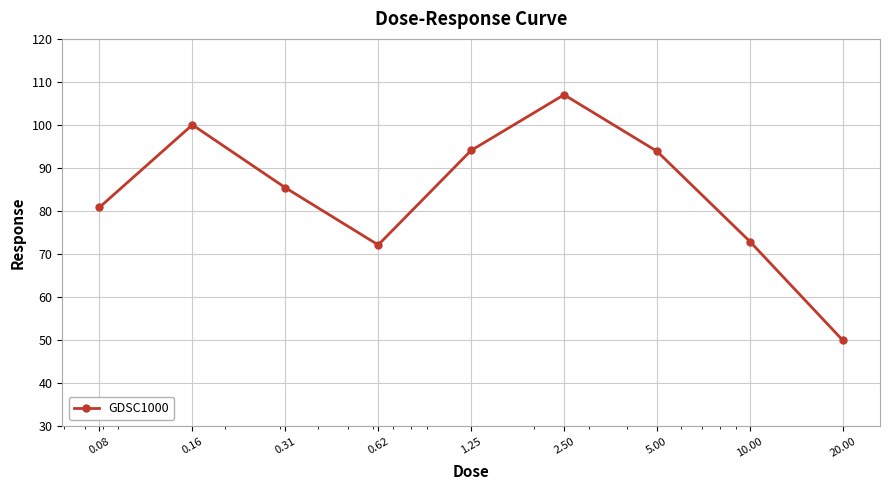

How many data points are above 85?

5